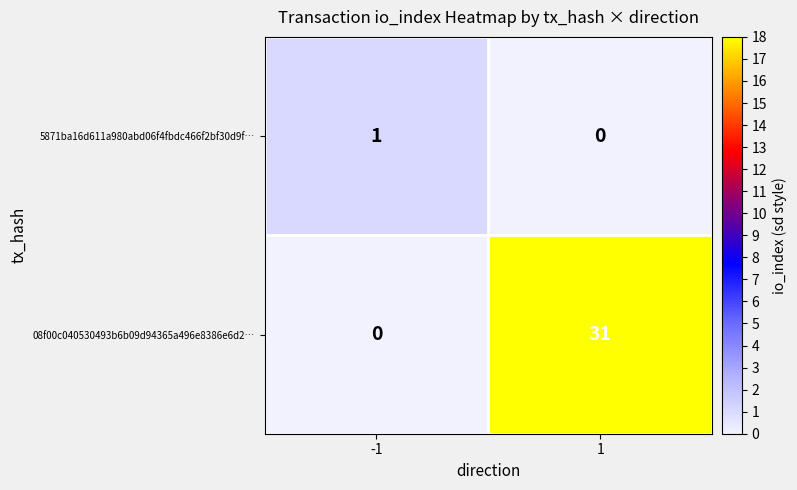

What is the maximum value shown in the chart?

31